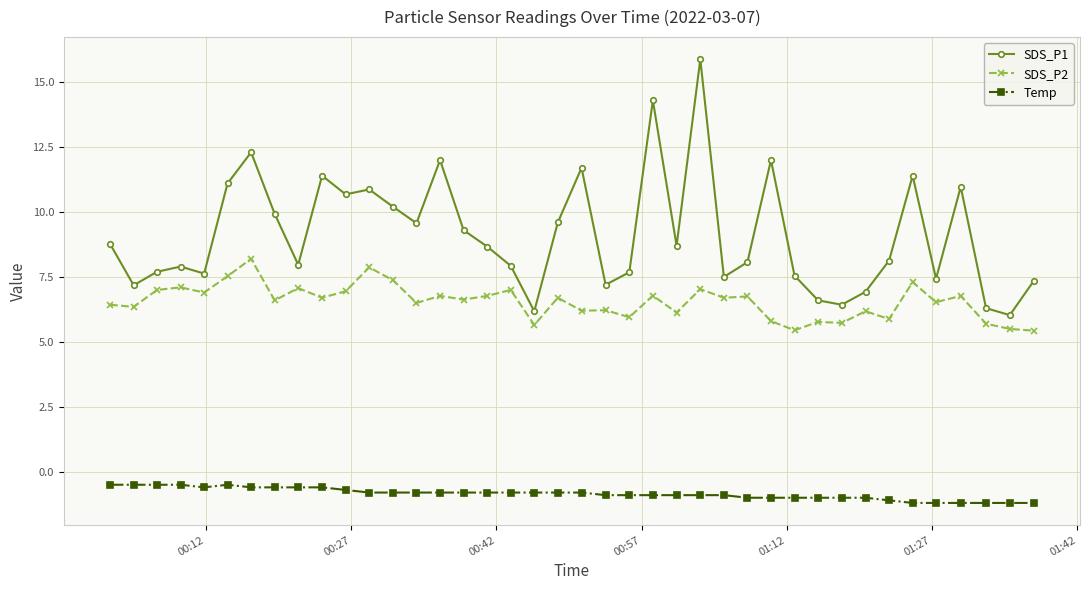

Count the number of data series in this chart.

3